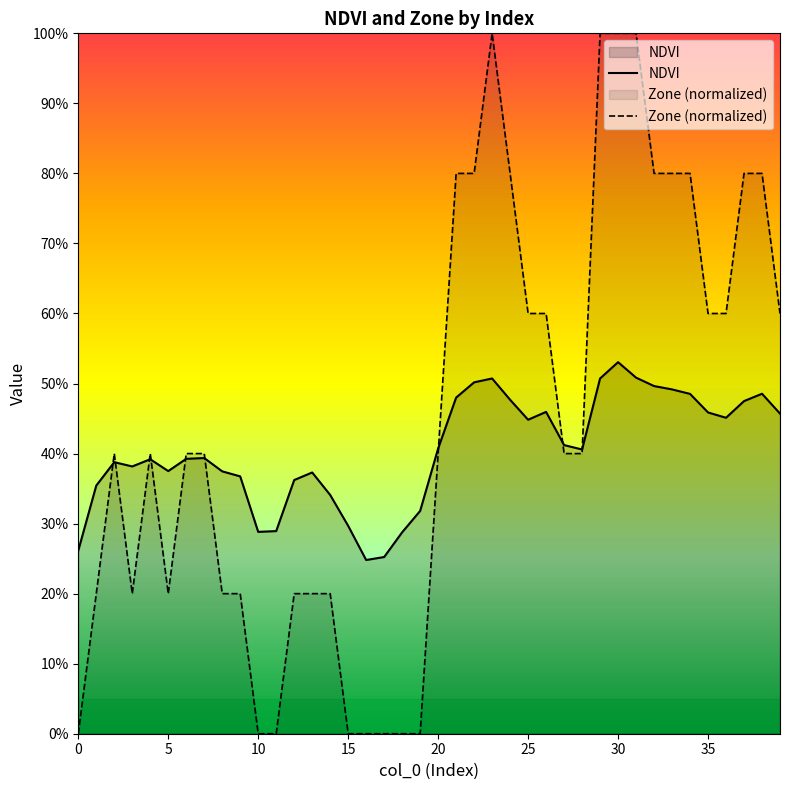

What is the label of the 1st point from the right?

39